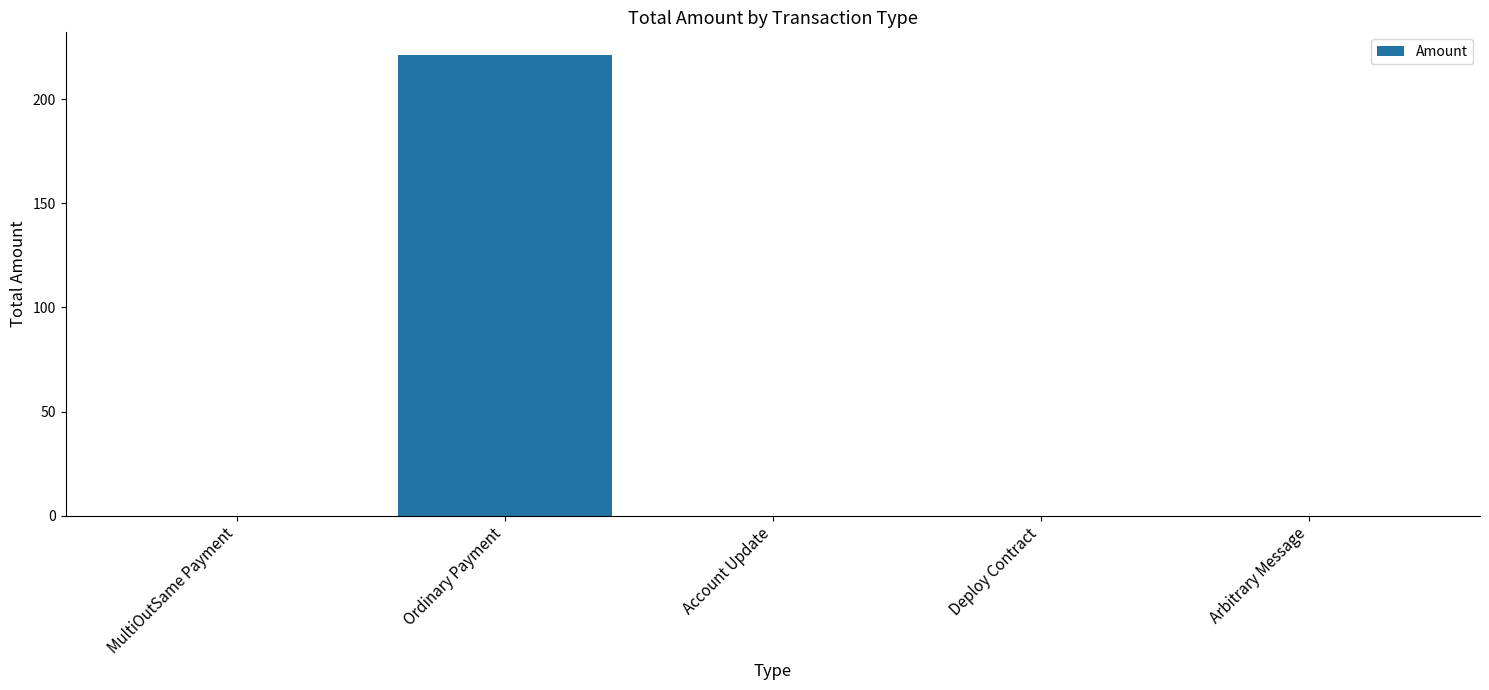

The chart shows a value of 327.2 at Ordinary Payment. True or false?

False